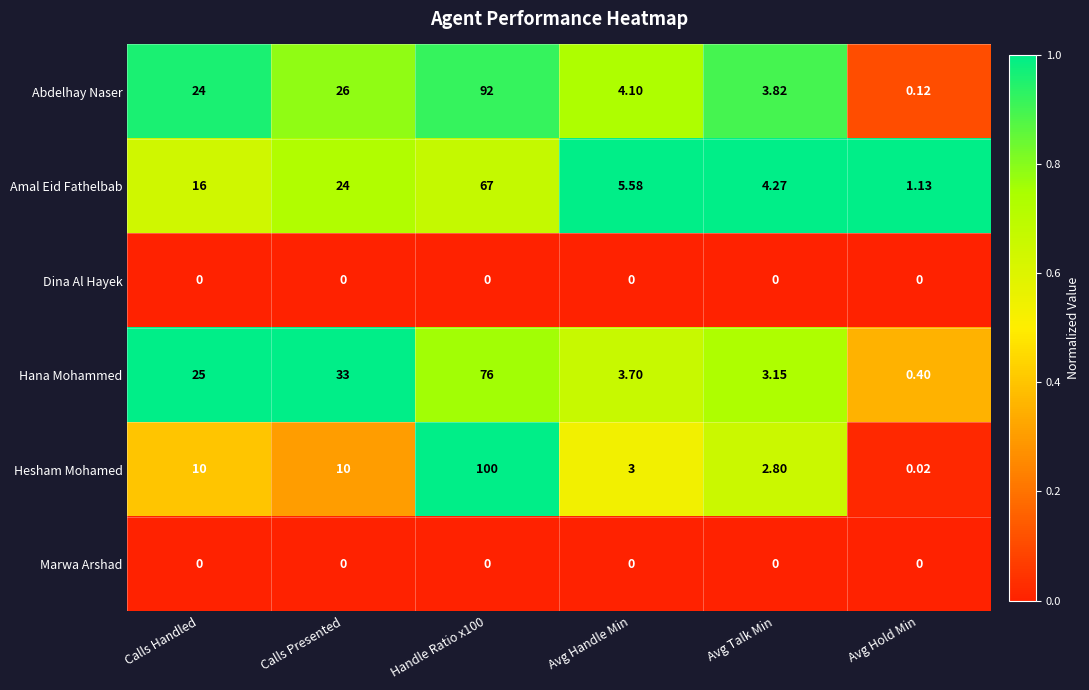

Which series has the largest total across all categories?

Abdelhay Naser